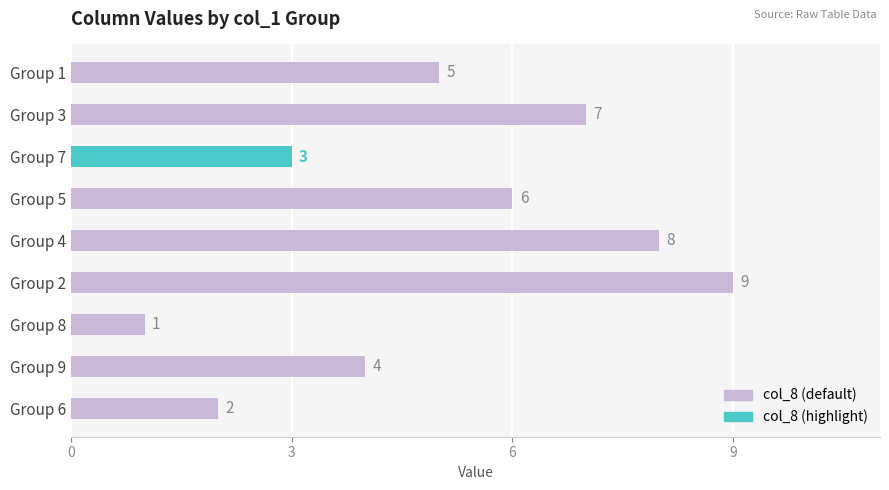

How many bars are there in total?

9